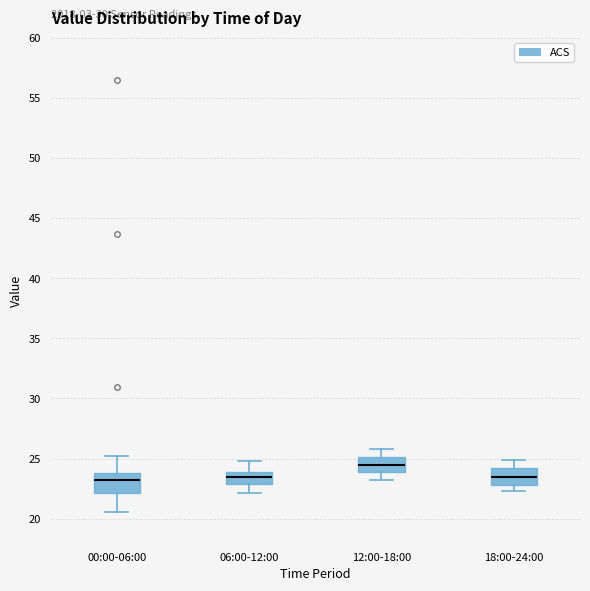

Where is the upper edge of the box for 18:00-24:00 on the y-axis? The values are not printed on the chart, so give them approximately, as read against the axis.

24.0